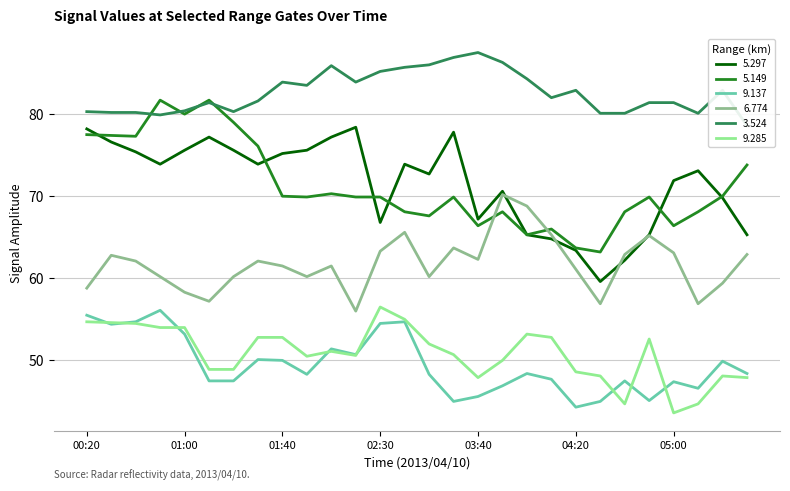

Which series has the largest total across all categories?

  3.524